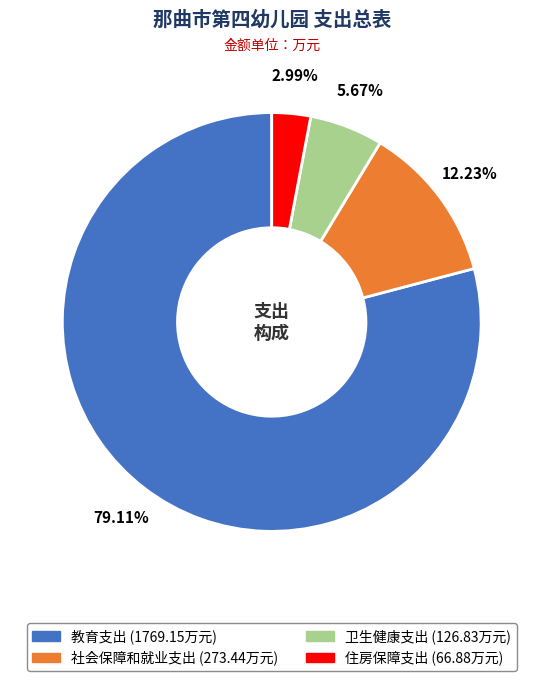

What portion of the pie excludes 教育支出?

20.9%